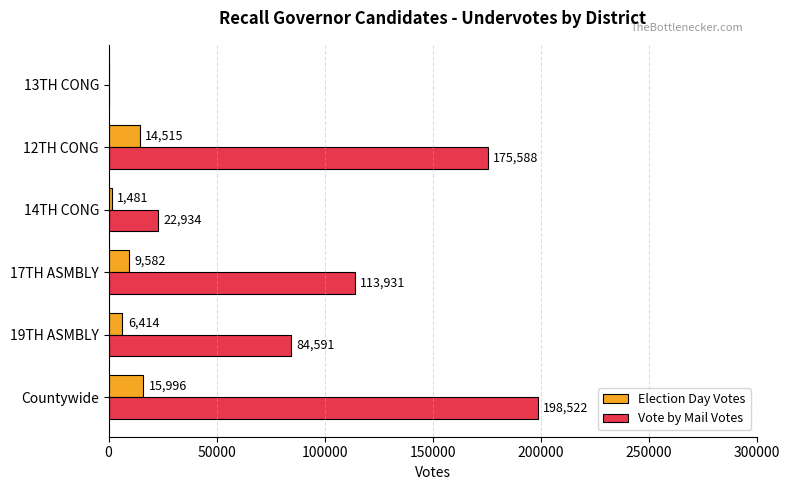

How many Vote by Mail Votes values are between 22934 and 175588?

4